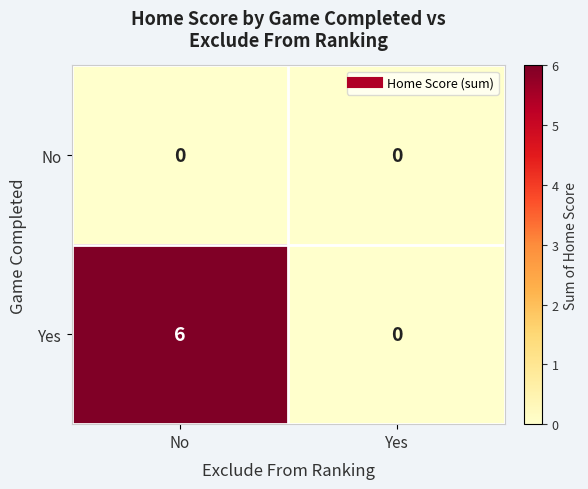

Which series has the largest total across all categories?

Yes